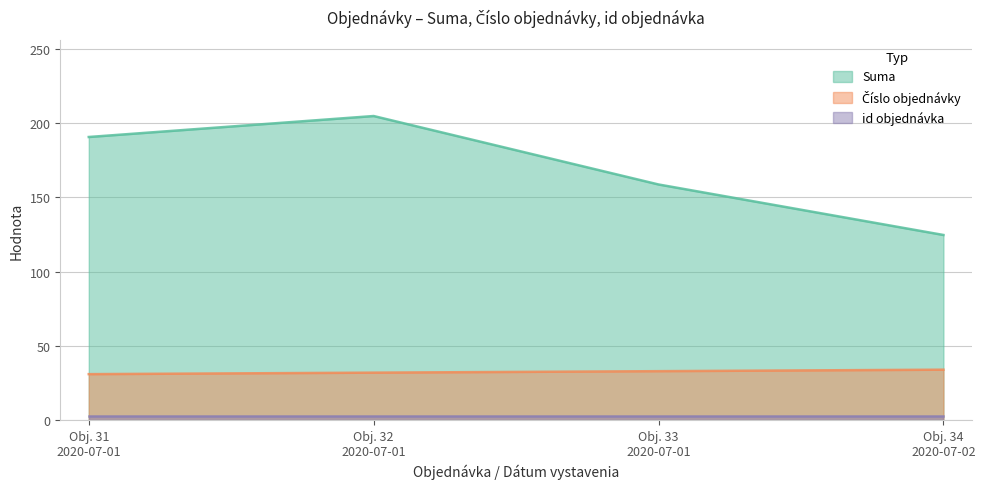

The Číslo objednávky series shows 33.0 at Obj. 33 2020-07-01. True or false?

True